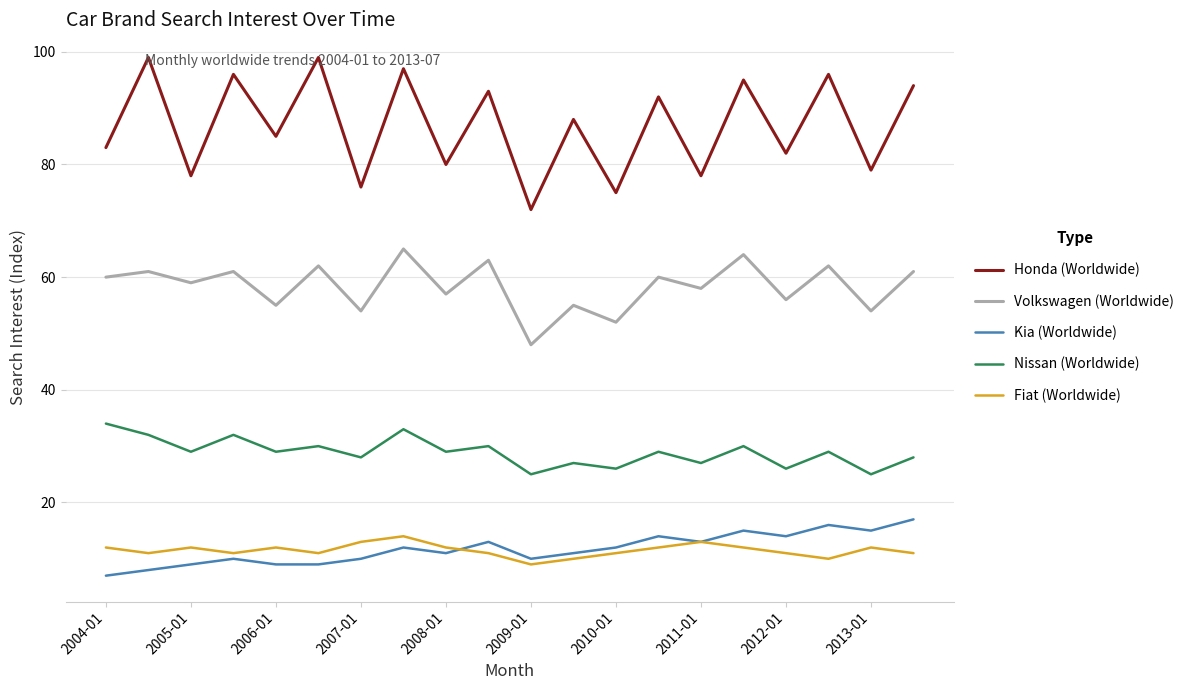

Which series has the largest total across all categories?

Honda (Worldwide)